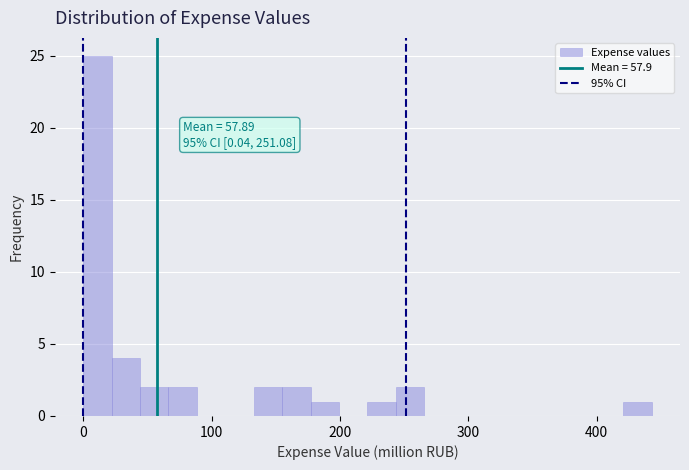

Around what value on the x-axis is the tallest bar? Give the approximate position of its centre, as read against the axis.

10